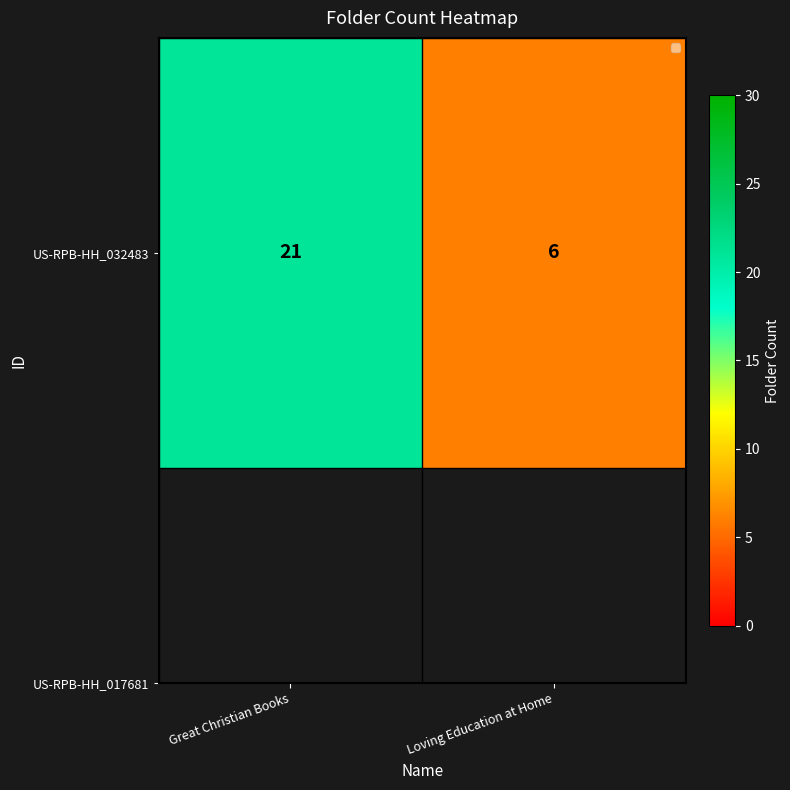

Where is the data nearest to the value 13?

Loving Education at Home